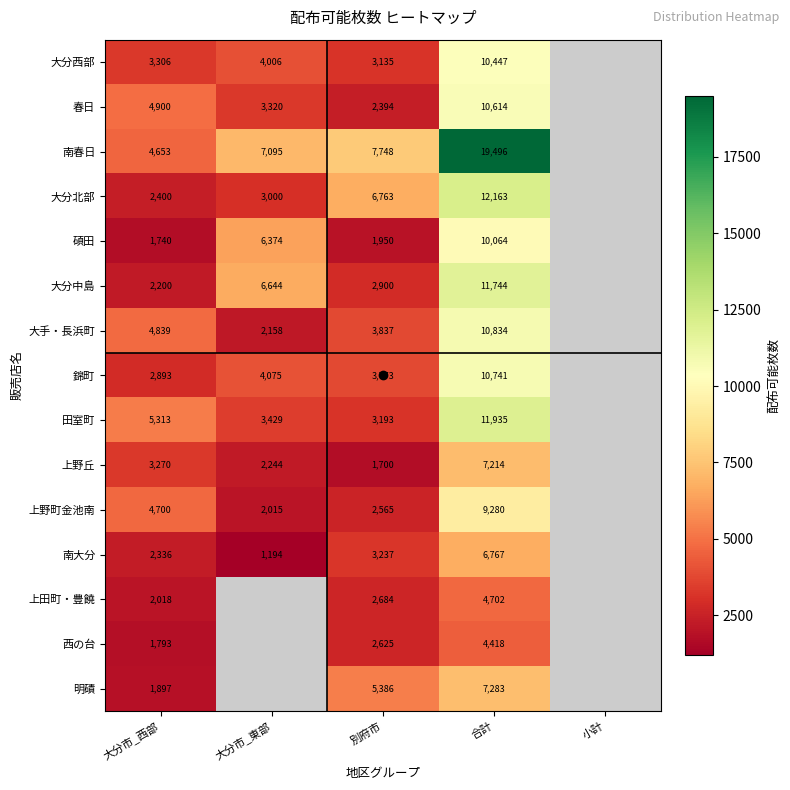

How many values in the 大手・長浜町 series are below 4839?

2